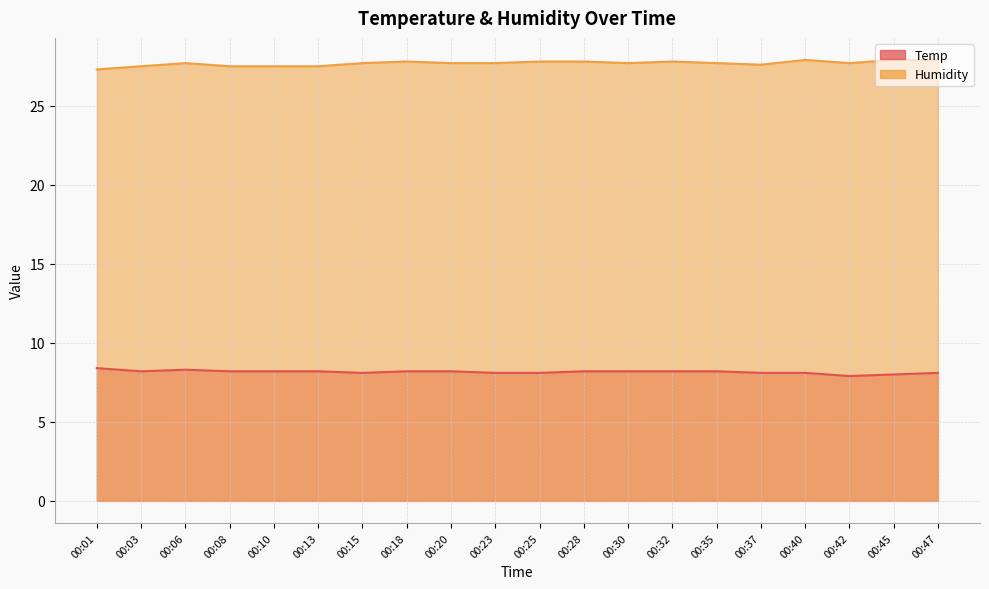

Which series has the largest range (max minus min)?

Humidity